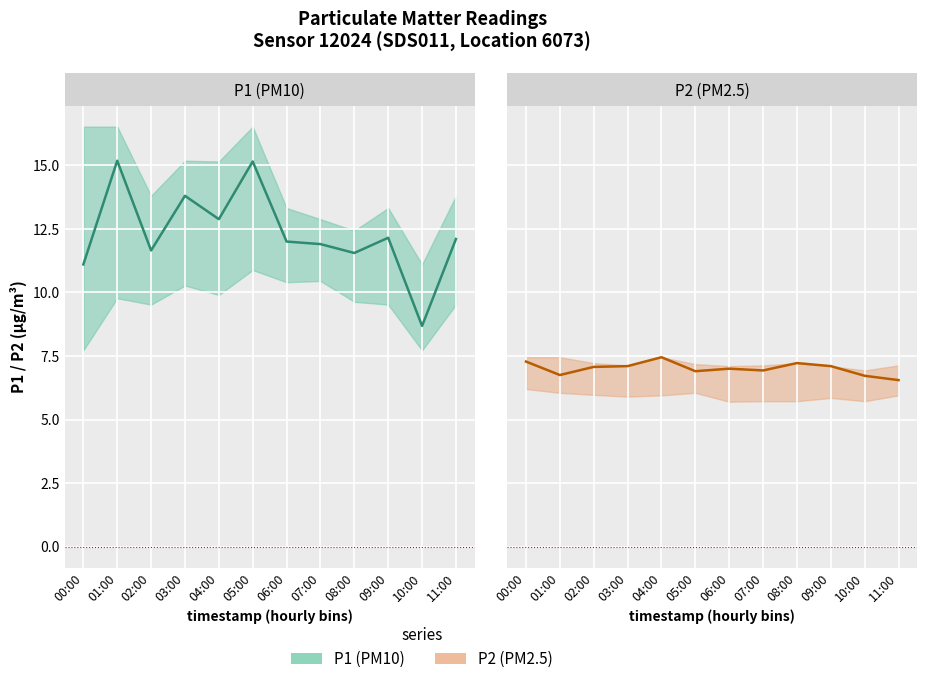

What is the sum of the P2 (PM2.5) values at 07:00 and 01:00?

13.7